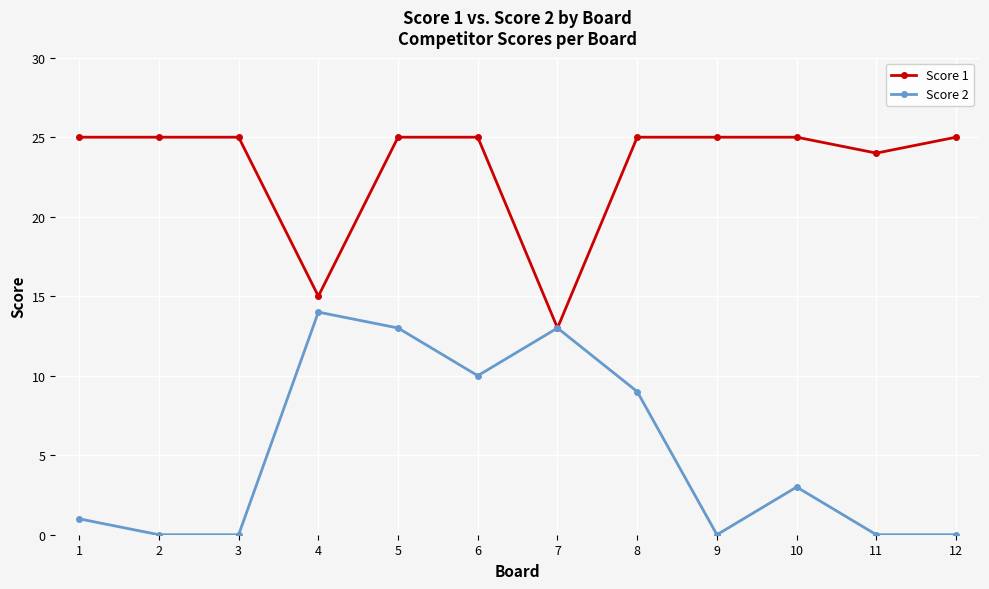

The Score 1 series shows 36 at 11. True or false?

False